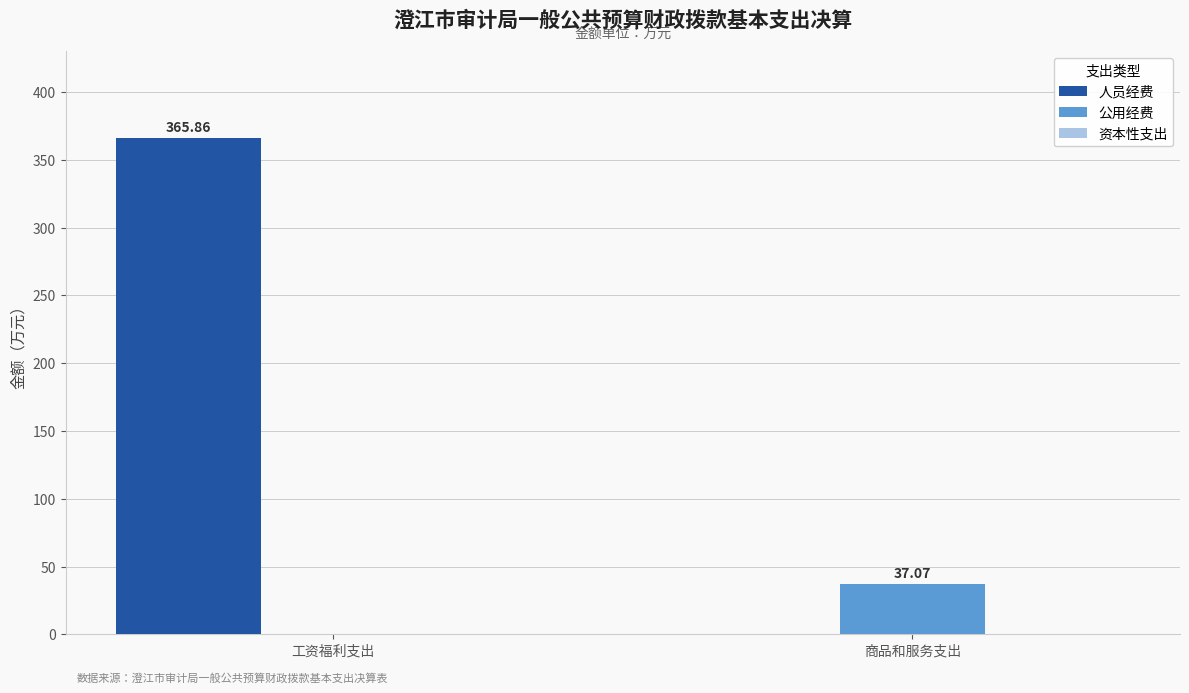

At which label does 人员经费 first exceed 365?

工资福利支出